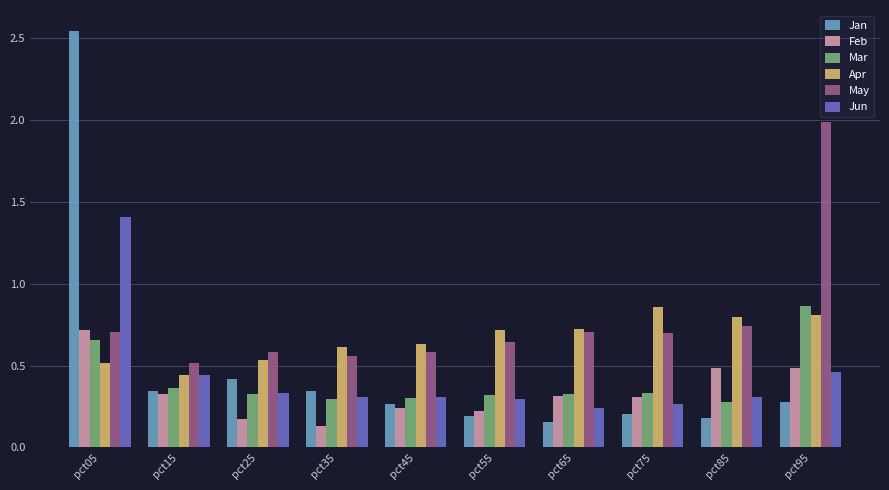

Which series has the largest total across all categories?

May